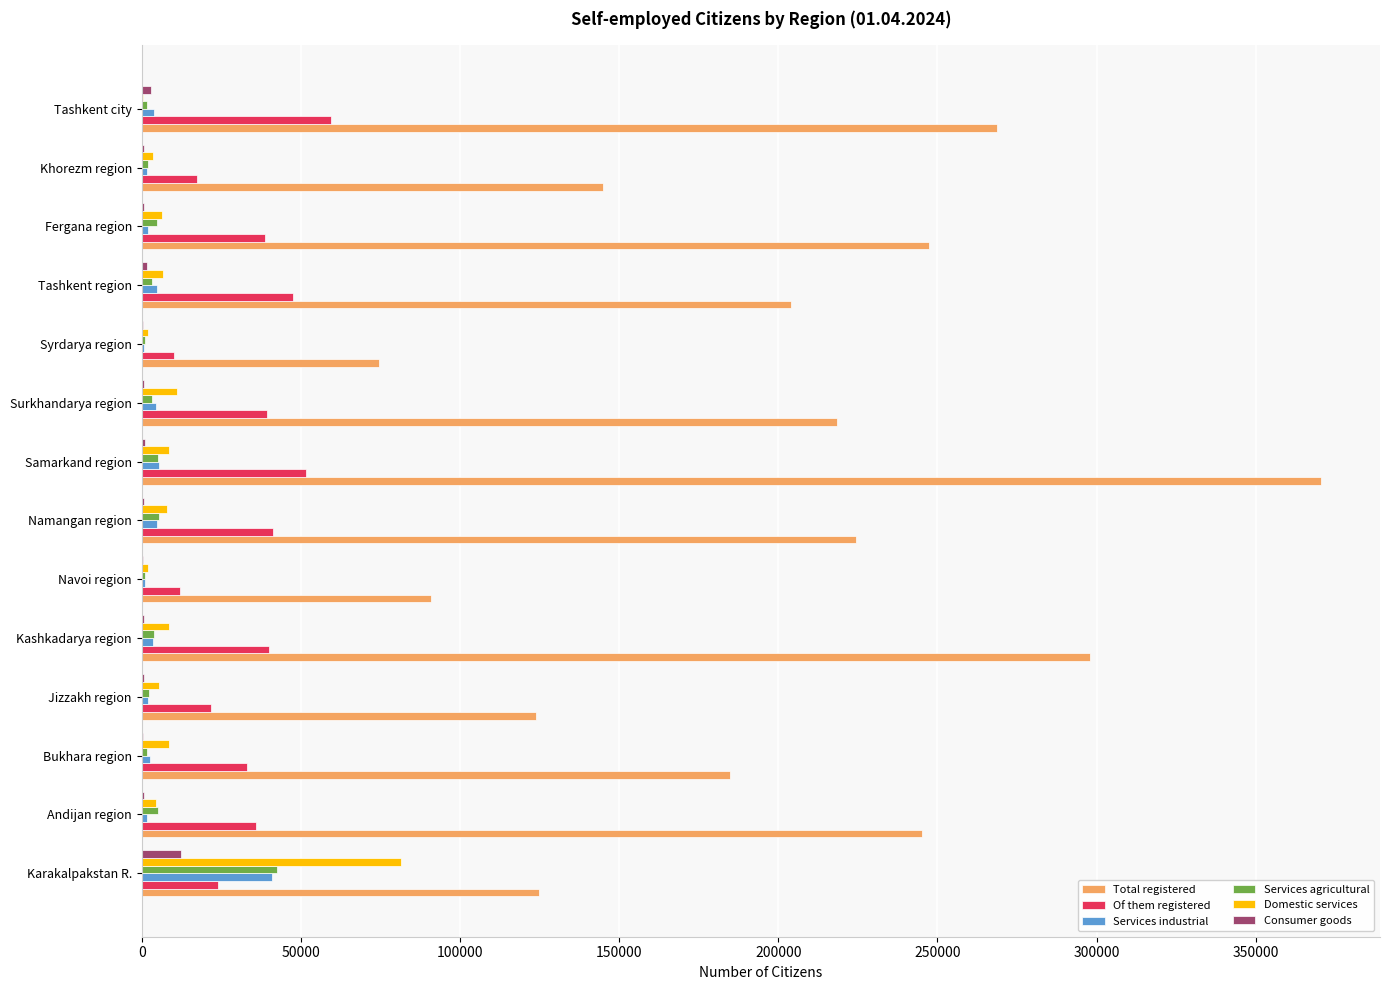

How many series are shown in this chart?

6